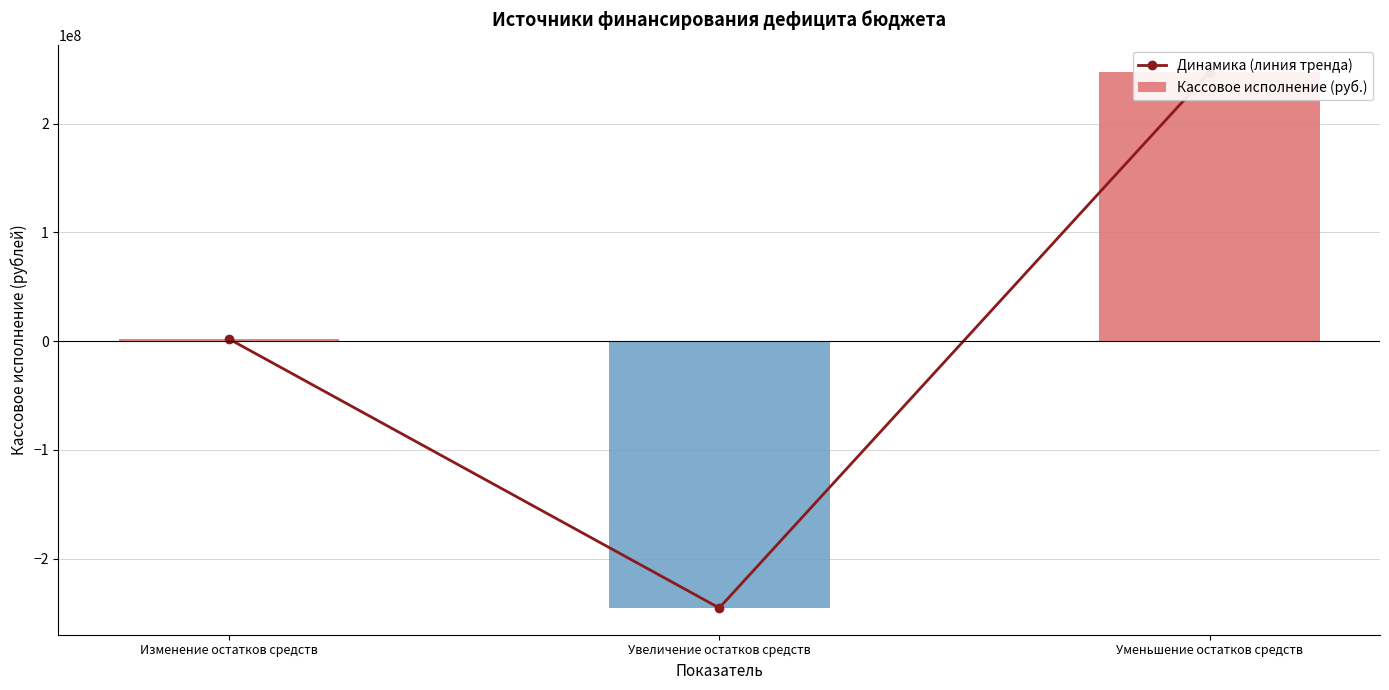

What is the sum of all Динамика (линия тренда) values?

4242628.1